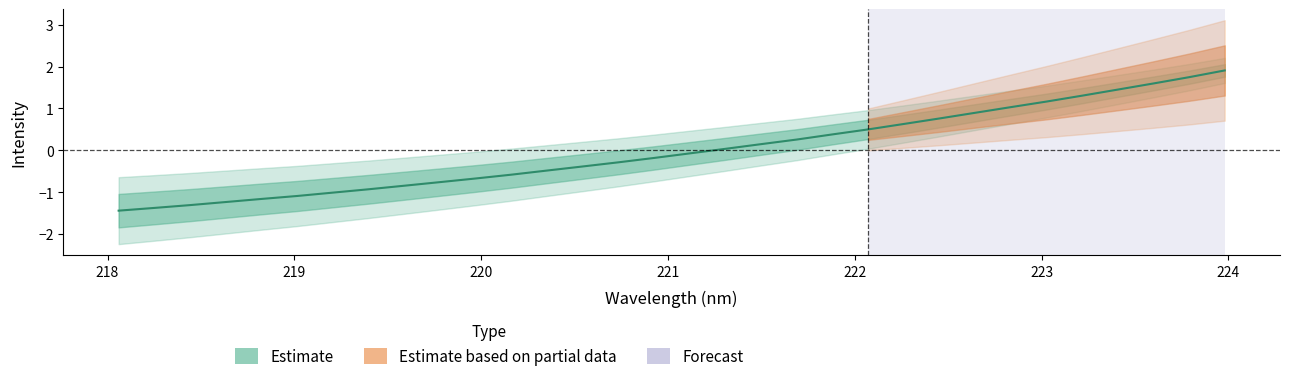

Reading left to right, extract all data points from this chart.

218.0596=-1.4	218.2508=-1.4	218.442=-1.3	218.6332=-1.2	218.8244=-1.2	219.0156=-1.1	219.2067=-1.0	219.3979=-0.9	219.589=-0.8	219.7801=-0.8	219.9712=-0.7	220.1623=-0.6	220.3533=-0.5	220.5444=-0.4	220.7354=-0.3	220.9264=-0.2	221.1174=-0.1	221.3083=0.0	221.4993=0.1	221.6902=0.3	221.8812=0.4	222.0721=0.5	222.263=0.6	222.4538=0.8	222.6447=0.9	222.8355=1.0	223.0264=1.2	223.2172=1.3	223.408=1.5	223.5987=1.6	223.7895=1.7	223.9802=1.9